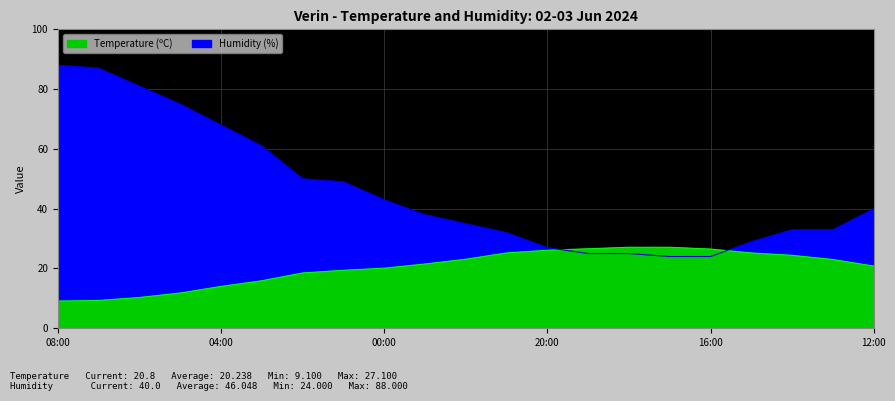

What is the total value across all series at 13:00?

56.0